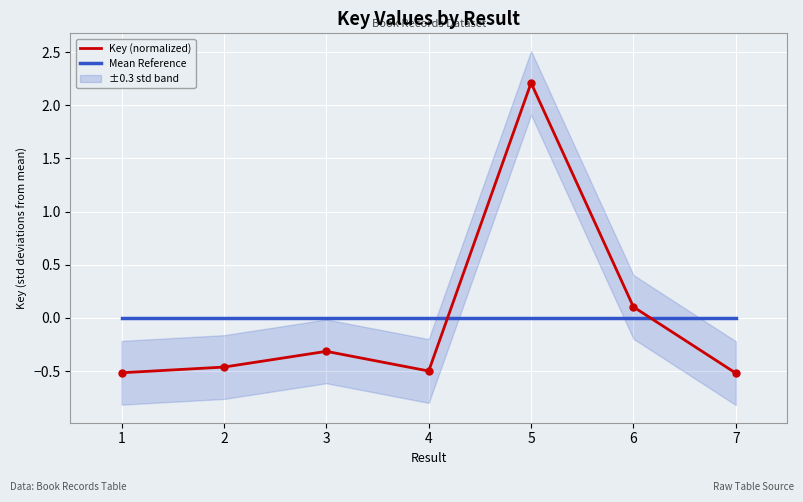

What is the highest value of the Key (normalized) series?

2.2